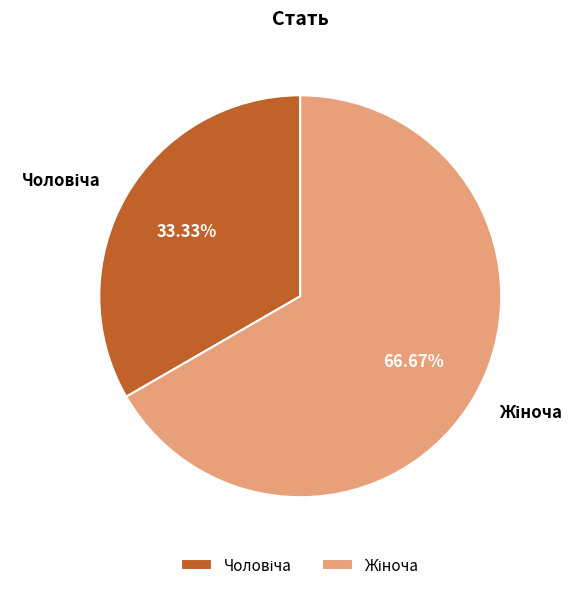

Is there a majority slice in this chart?

Yes